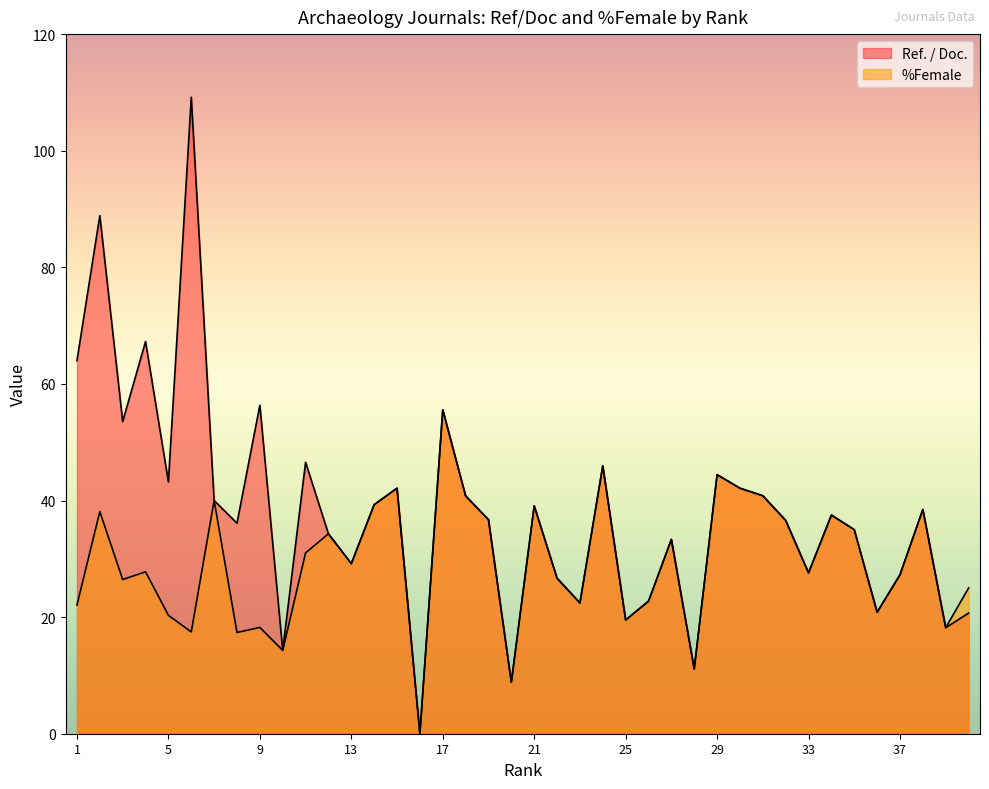

True or false: %Female and Ref. / Doc. intersect in this chart.

False